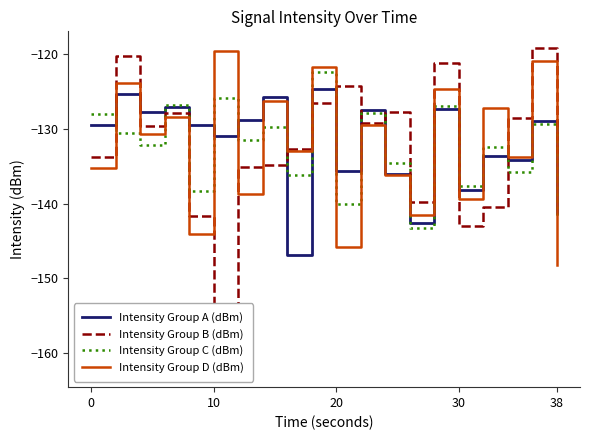

What is the minimum value for Intensity Group C (dBm)?

-143.2